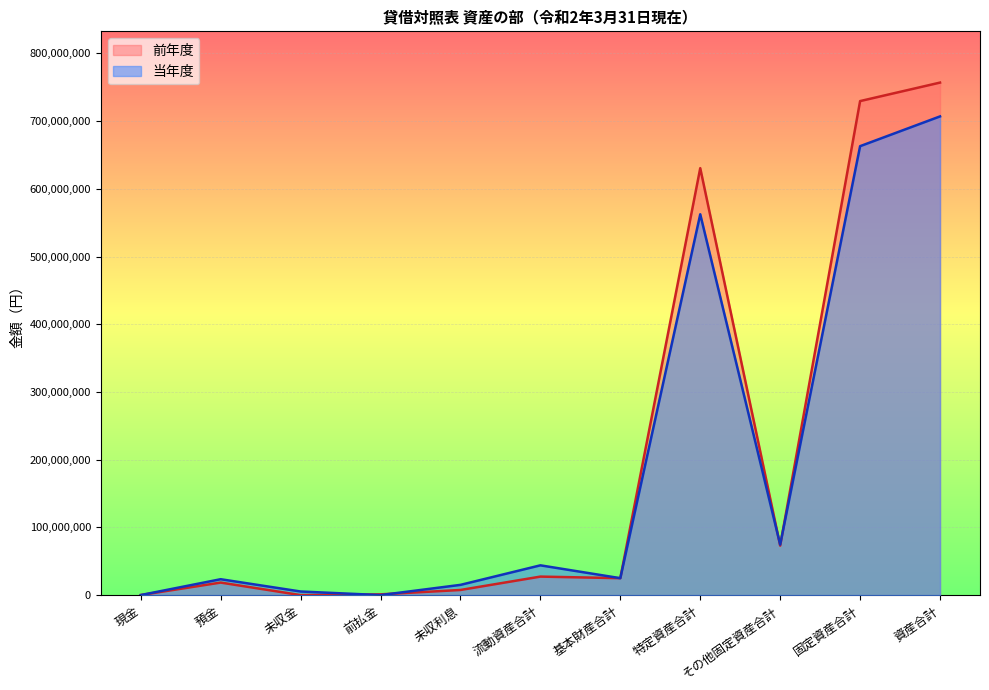

In 当年度, how many points are higher than both neighbors (excluding endpoints)?

3